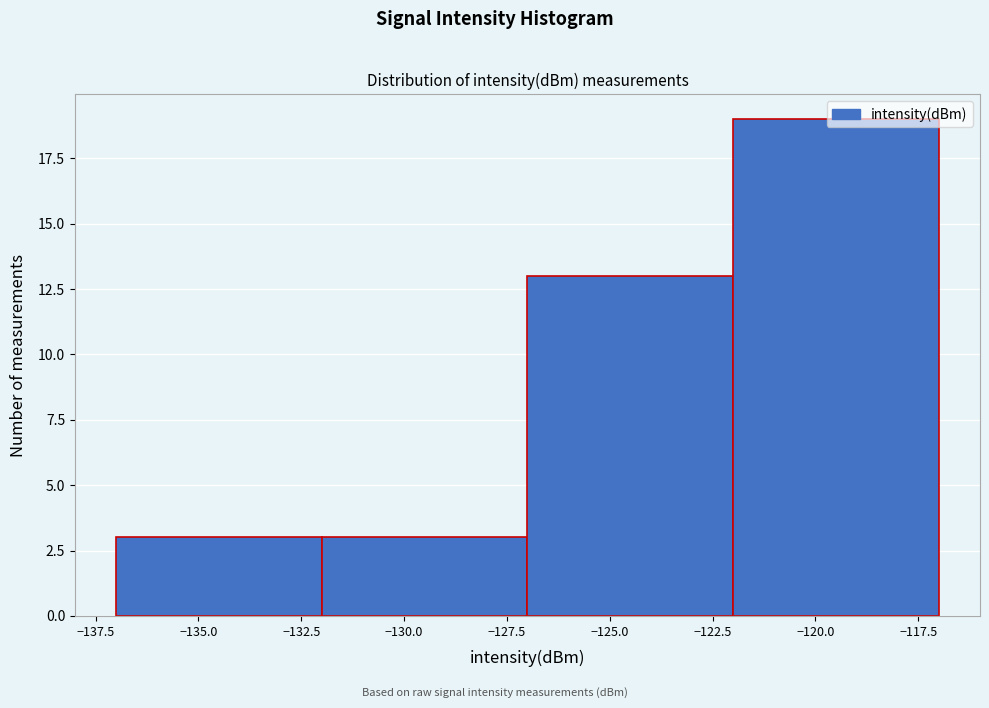

Reading left to right, list every bar in this chart as the range it spans on the x-axis followed by its height. The values are not printed on the chart, so give them approximately, as read against the axis.

-137 to -132: 3
-132 to -127: 3
-127 to -122: 13
-122 to -117: 19